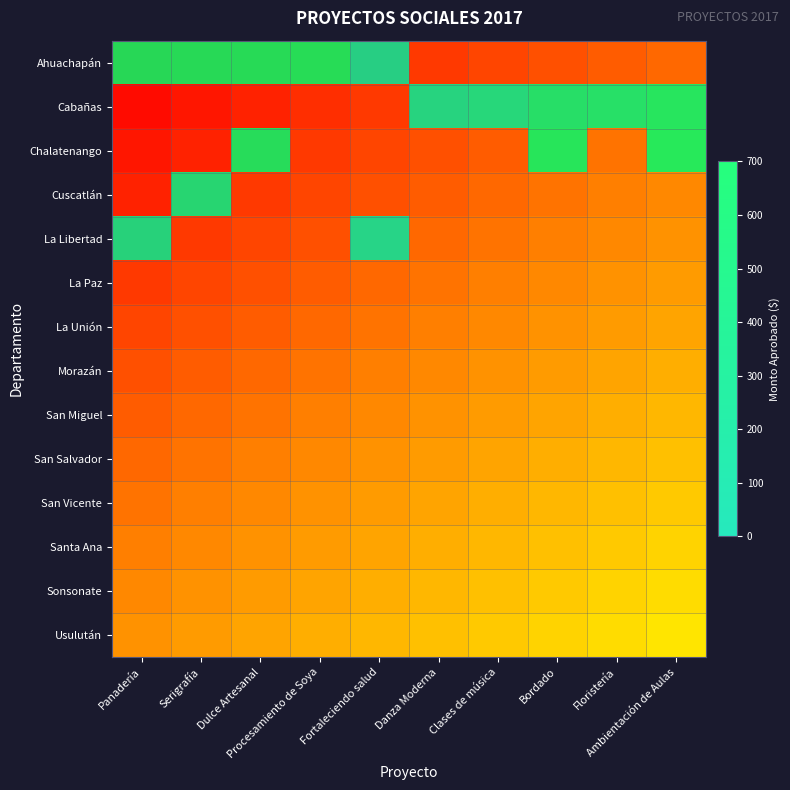

Which series has the widest spread of values?

Ahuachapán